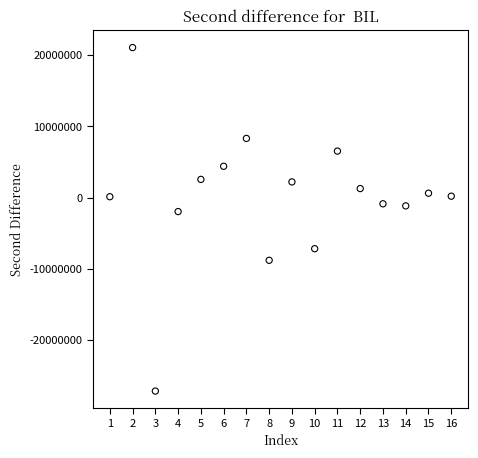

What is the range of X values (max minus min)?

15